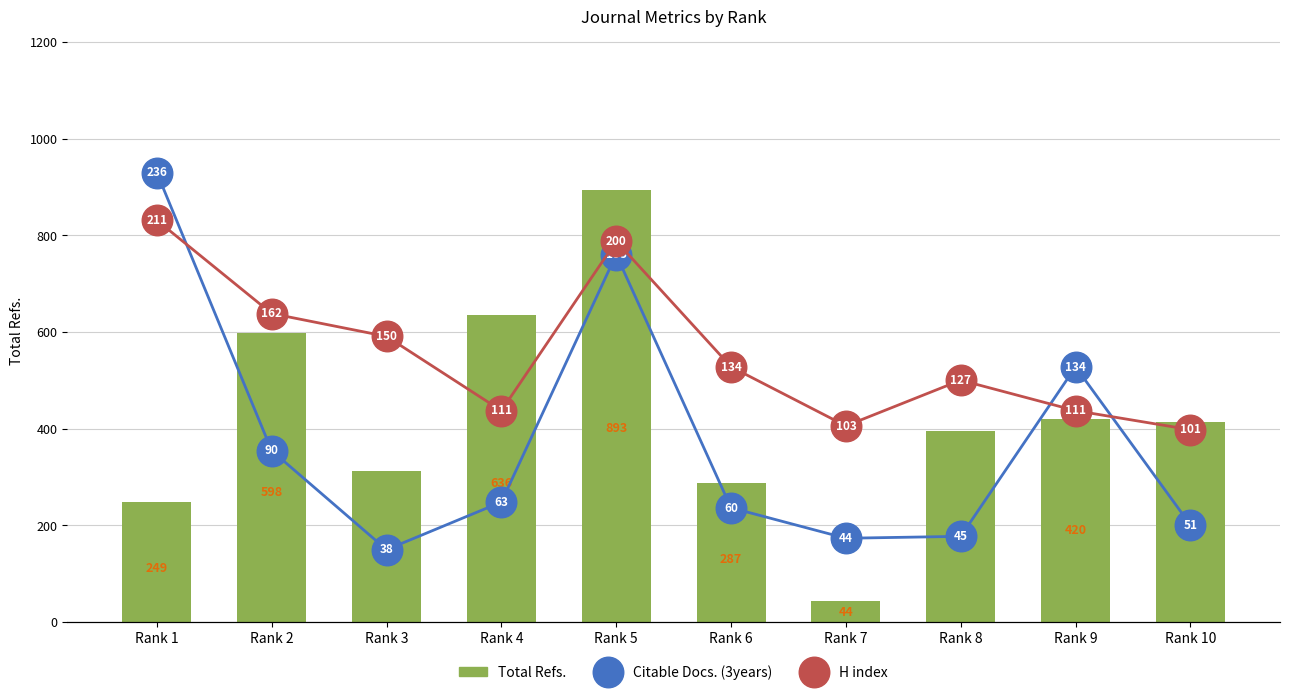

What are all the series names shown in the legend?

Total Refs., Citable Docs. (3years), H index